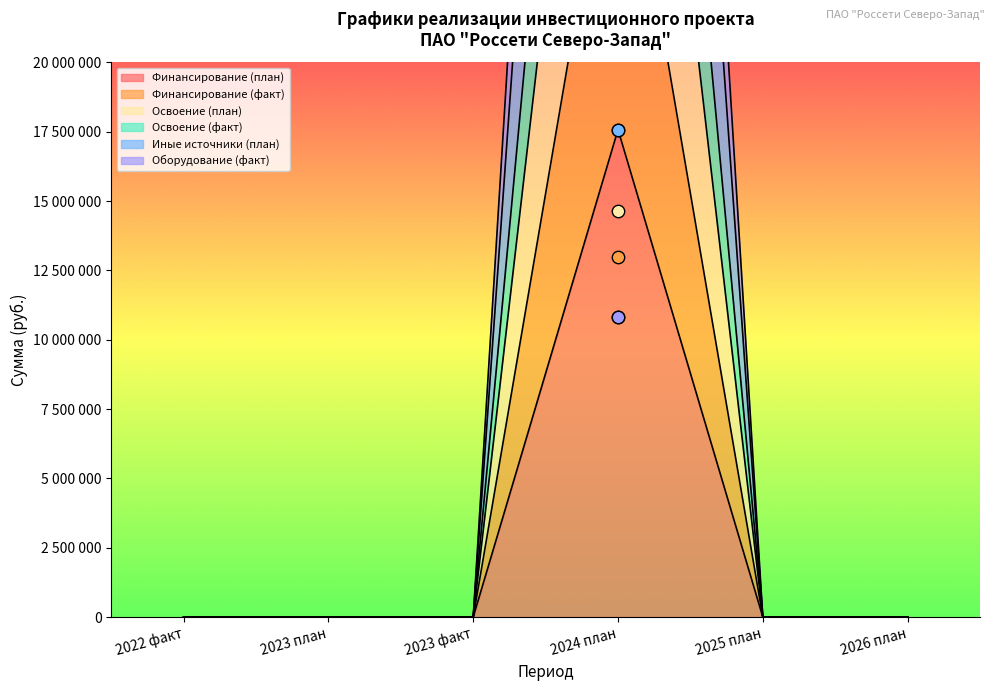

Is the value of Иные источники (план) at 2024 план greater than the value of Освоение (факт) at 2026 план?

Yes